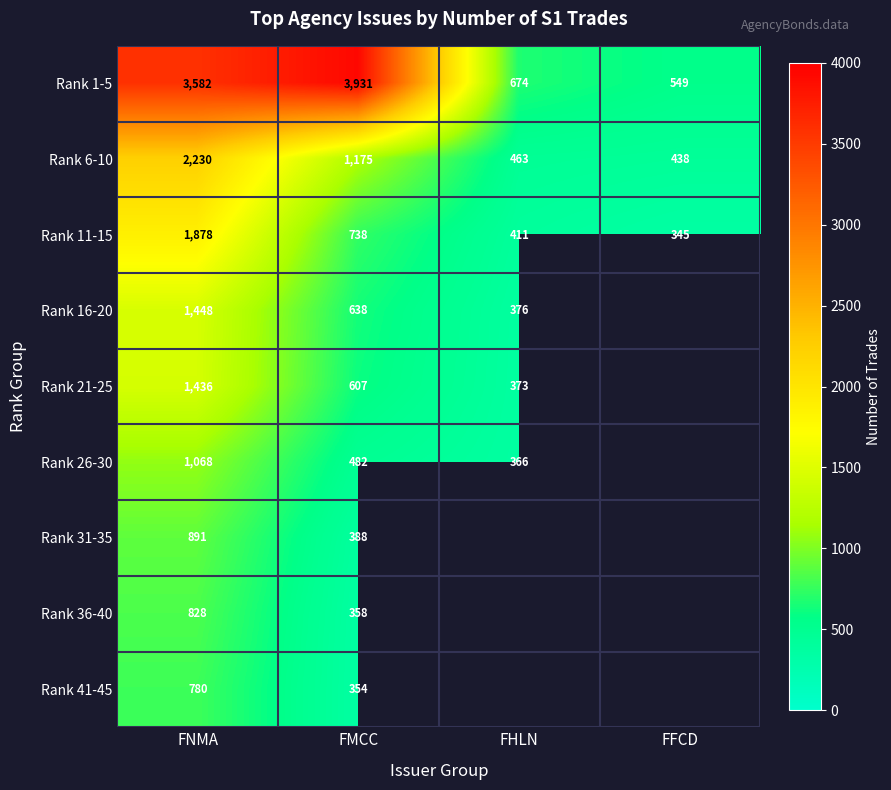

How many data points does each series have?

4